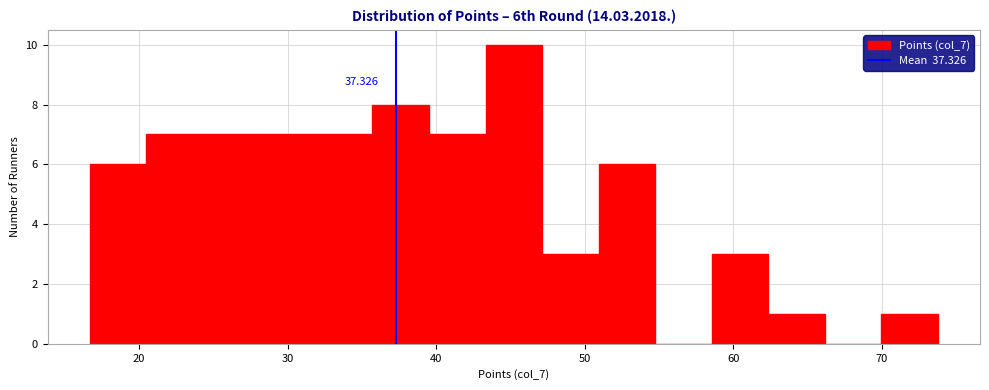

Around what value on the x-axis is the tallest bar? Give the approximate position of its centre, as read against the axis.

45